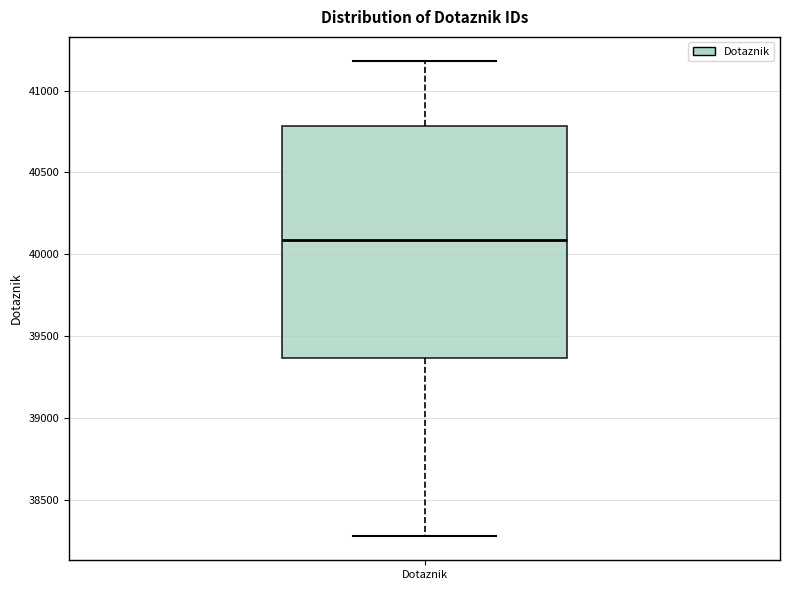

Read this box plot against the y-axis: the position of the median line, the range covered by the box, and the ends of both whiskers. The values are not printed on the chart, so give them approximately, as read against the axis.

median 40100, box 39350 to 40800, whiskers 38300 to 41200